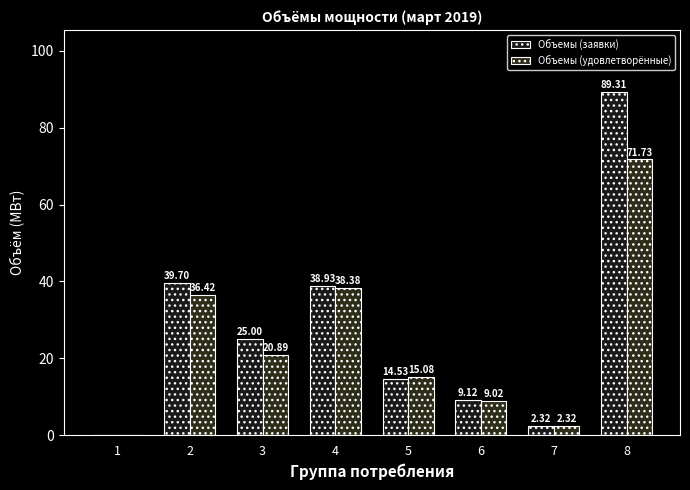

How many groups of bars are there?

8